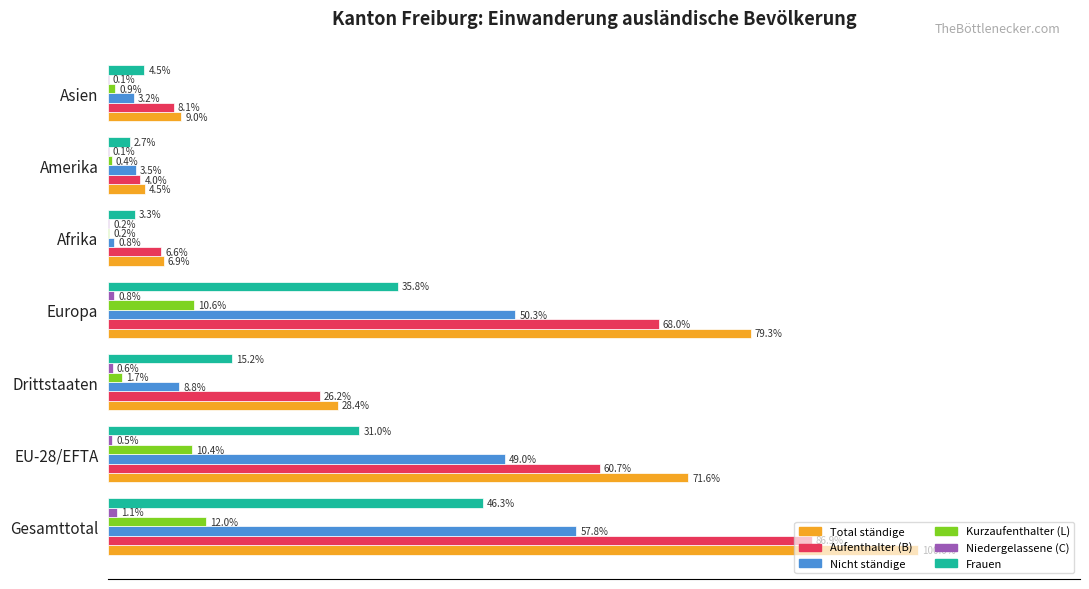

At which label is Frauen closest to 24?

EU-28/EFTA